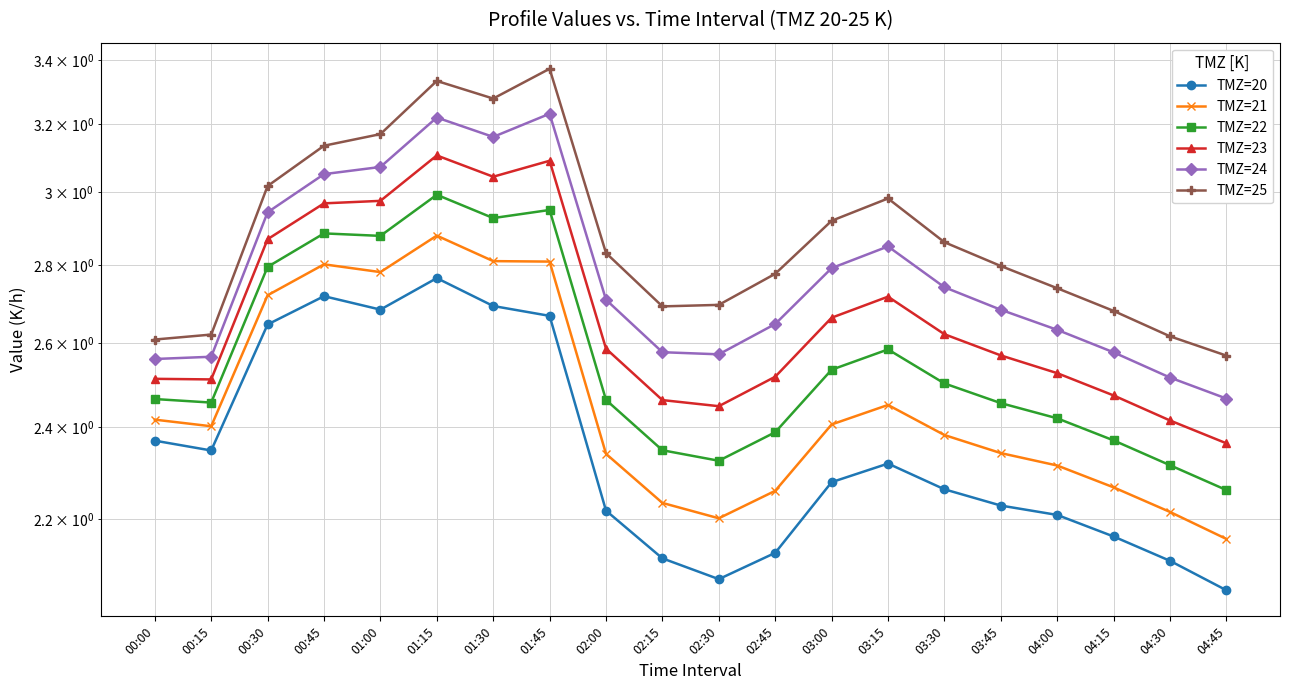

Is it true that TMZ=21 equals 2.9 at 01:15?

True